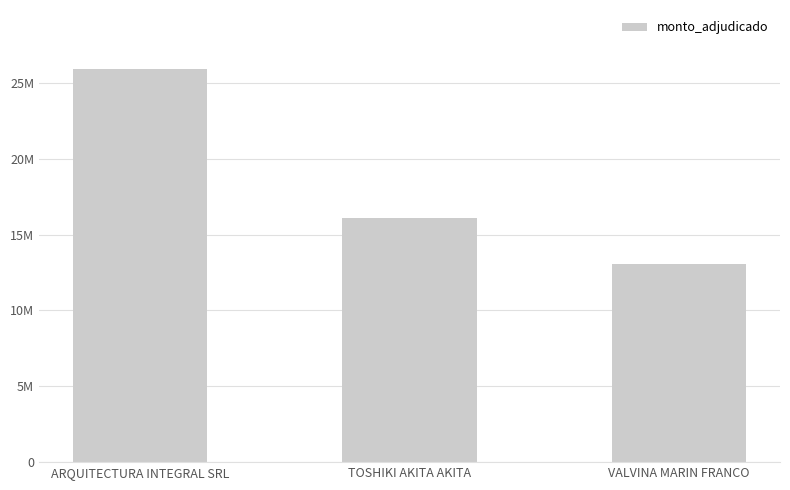

What position from the left is ARQUITECTURA INTEGRAL SRL?

1